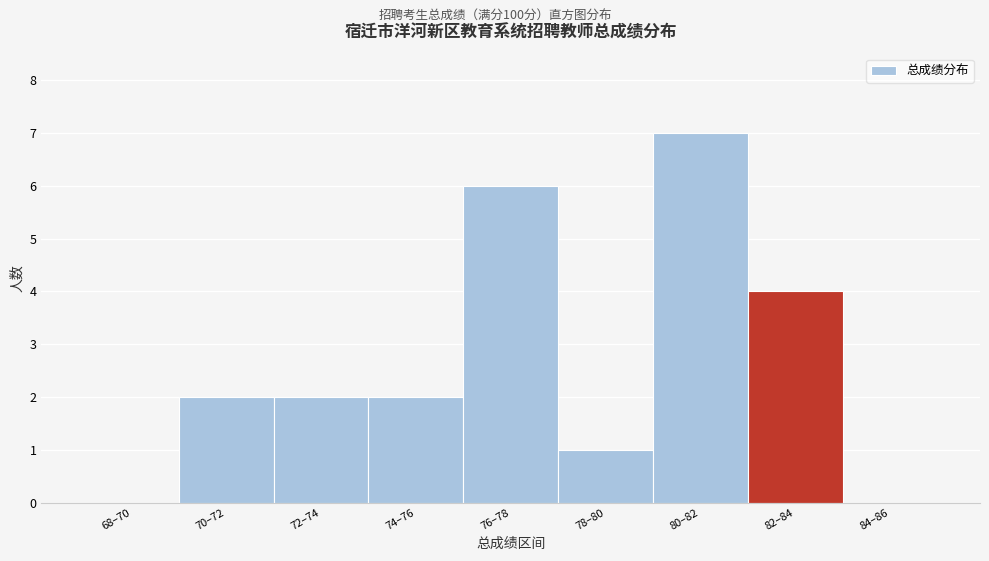

Reading left to right, list all the values displayed in this chart.

68–70=0	70–72=2	72–74=2	74–76=2	76–78=6	78–80=1	80–82=7	82–84=4	84–86=0